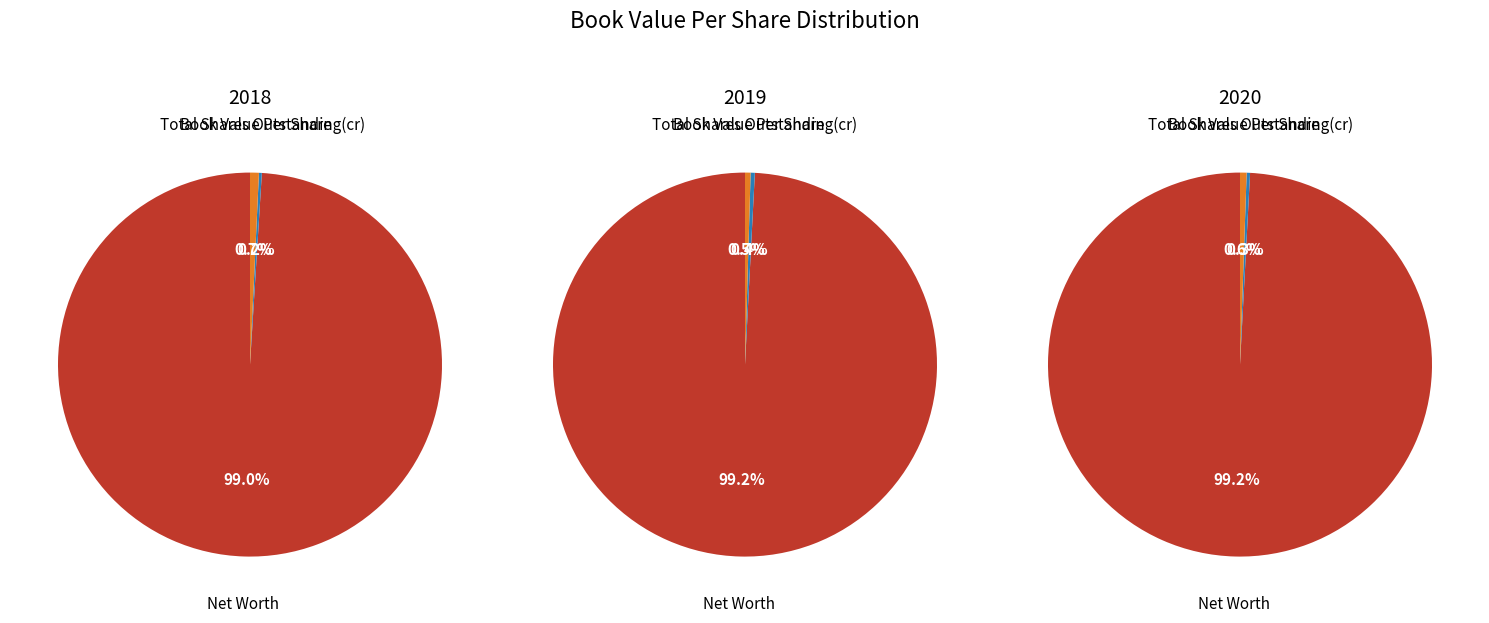

True or false: Book Value Per Share accounts for 6% of the total.

False